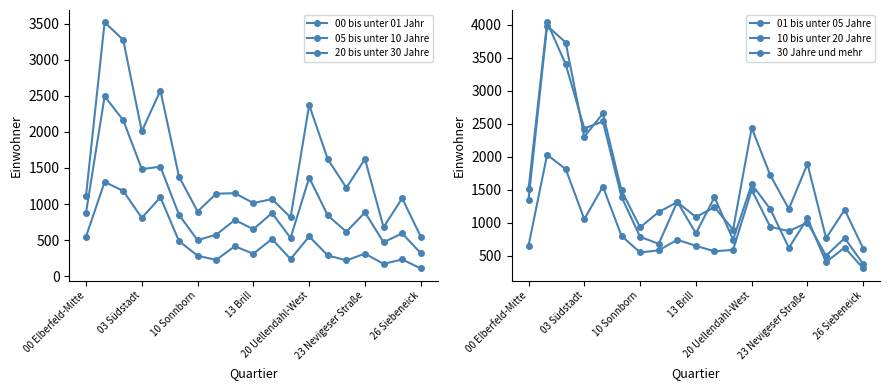

Reading left to right, extract all data points from this chart.

00 bis unter 01 Jahr: 548	1306	1182	807	1093	486	283	225	414	310	516	236	551	287	219	312	170	232	107
05 bis unter 10 Jahre: 879	2493	2162	1484	1517	850	499	575	778	651	875	529	1365	841	615	883	470	593	319
20 bis unter 30 Jahre: 1115	3518	3275	2008	2572	1380	896	1143	1150	1013	1068	815	2371	1621	1225	1623	678	1080	547
01 bis unter 05 Jahre: 1504	4036	3399	2426	2535	1391	784	678	1317	836	1386	740	1582	1206	617	1063	401	622	305
10 bis unter 20 Jahre: 1344	3985	3729	2302	2654	1487	928	1160	1310	1085	1232	894	2436	1718	1207	1890	764	1195	605
30 Jahre und mehr: 648	2029	1810	1052	1546	799	547	579	740	647	565	587	1497	936	871	1001	498	765	372